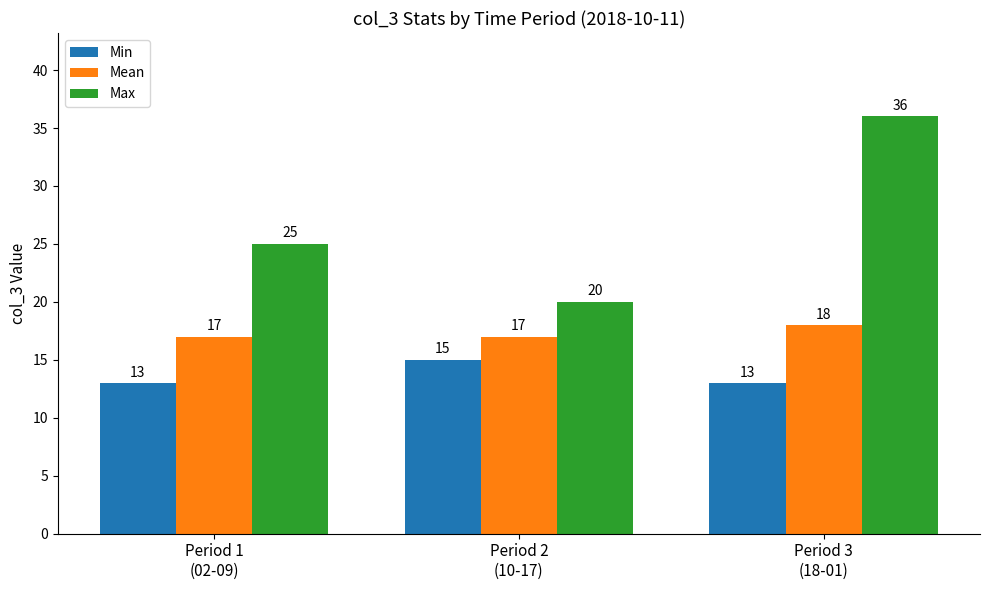

What is the value of the Max bar at the 2nd from the left?

20